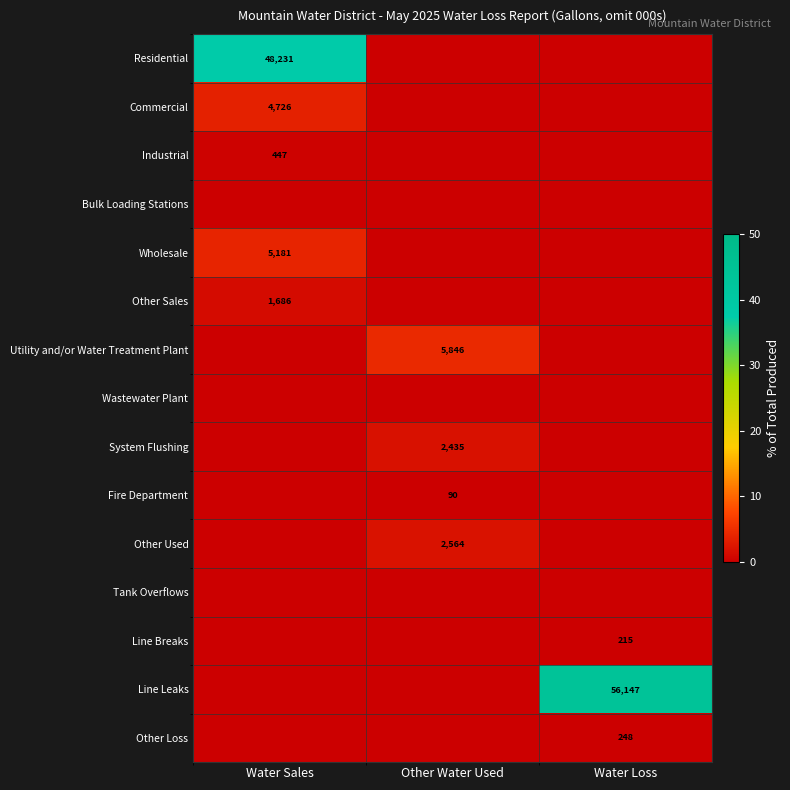

Between Water Sales and Other Water Used, which is larger?

Water Sales